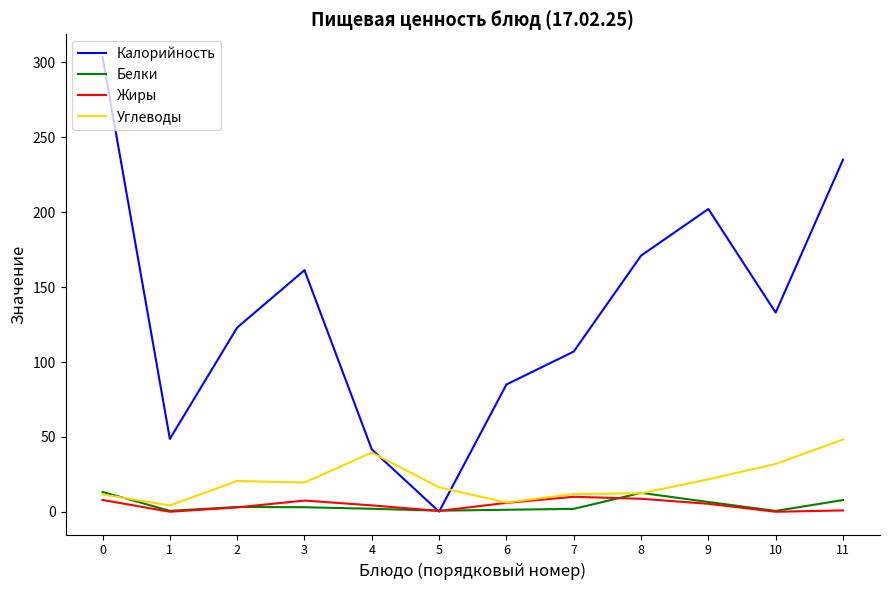

How many interior local valleys does the Калорийность series have?

3